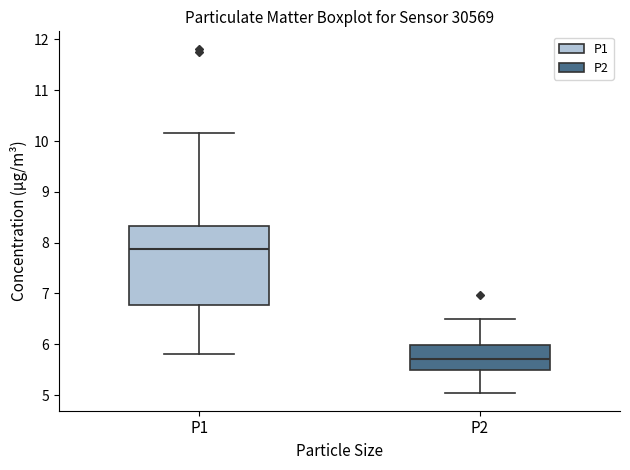

Where does the lower whisker of the box for P2 end on the y-axis? The values are not printed on the chart, so give them approximately, as read against the axis.

5.0